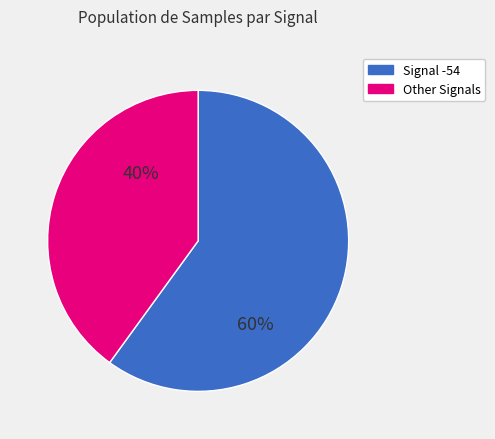

To the nearest percent, what is the average slice percentage?

50%